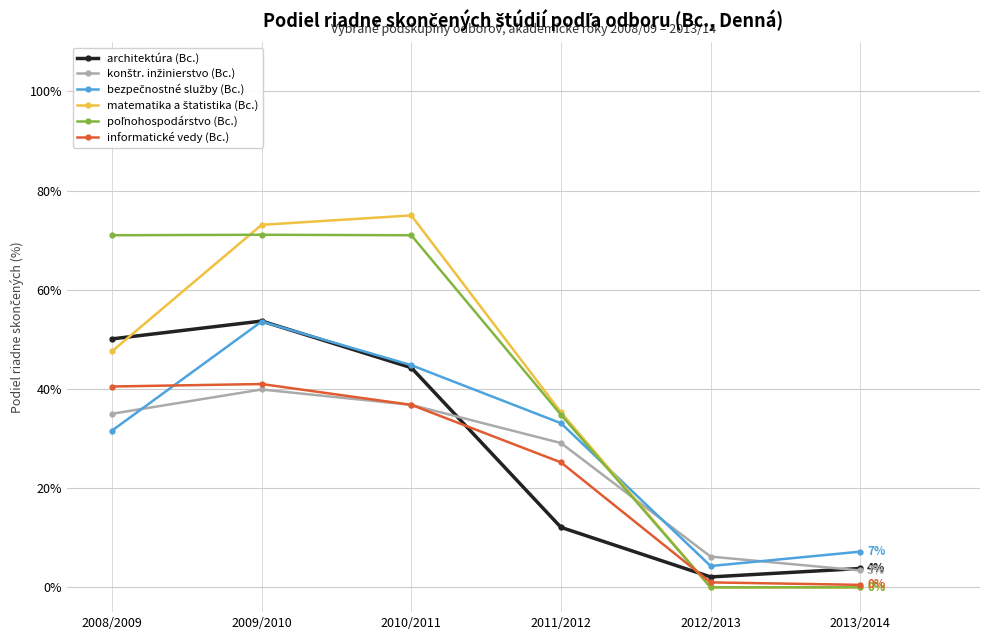

Is it true that informatické vedy (Bc.) equals 13.2 at 2011/2012?

False